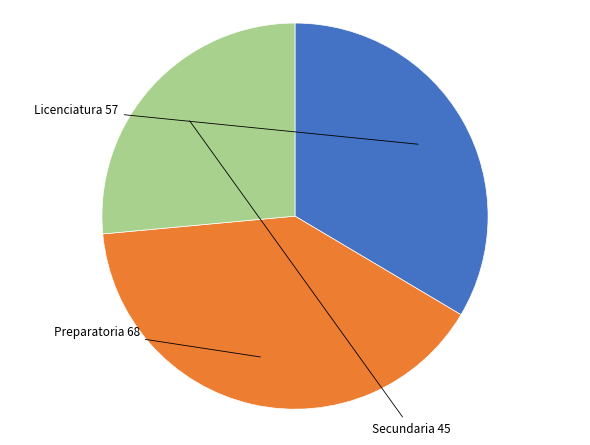

Does any single category account for the majority?

No